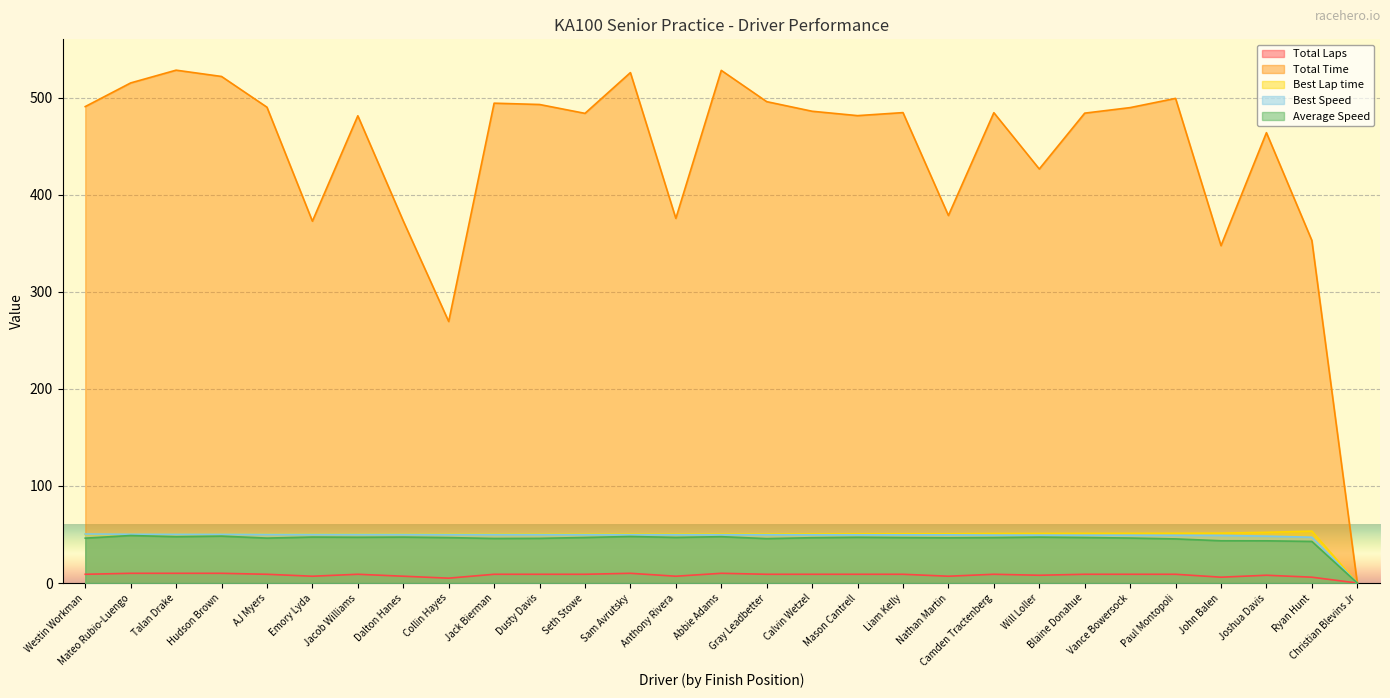

What is the sum of all Best Lap time values?

1422.2